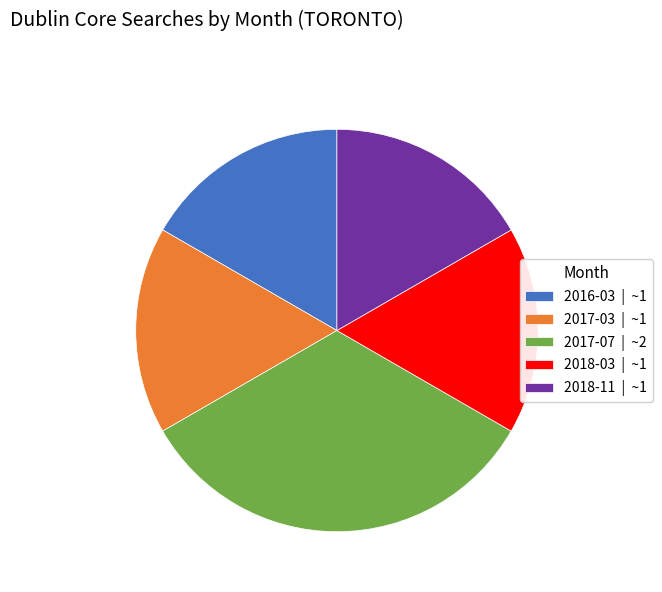

Is there any slice that represents more than half of the pie?

No